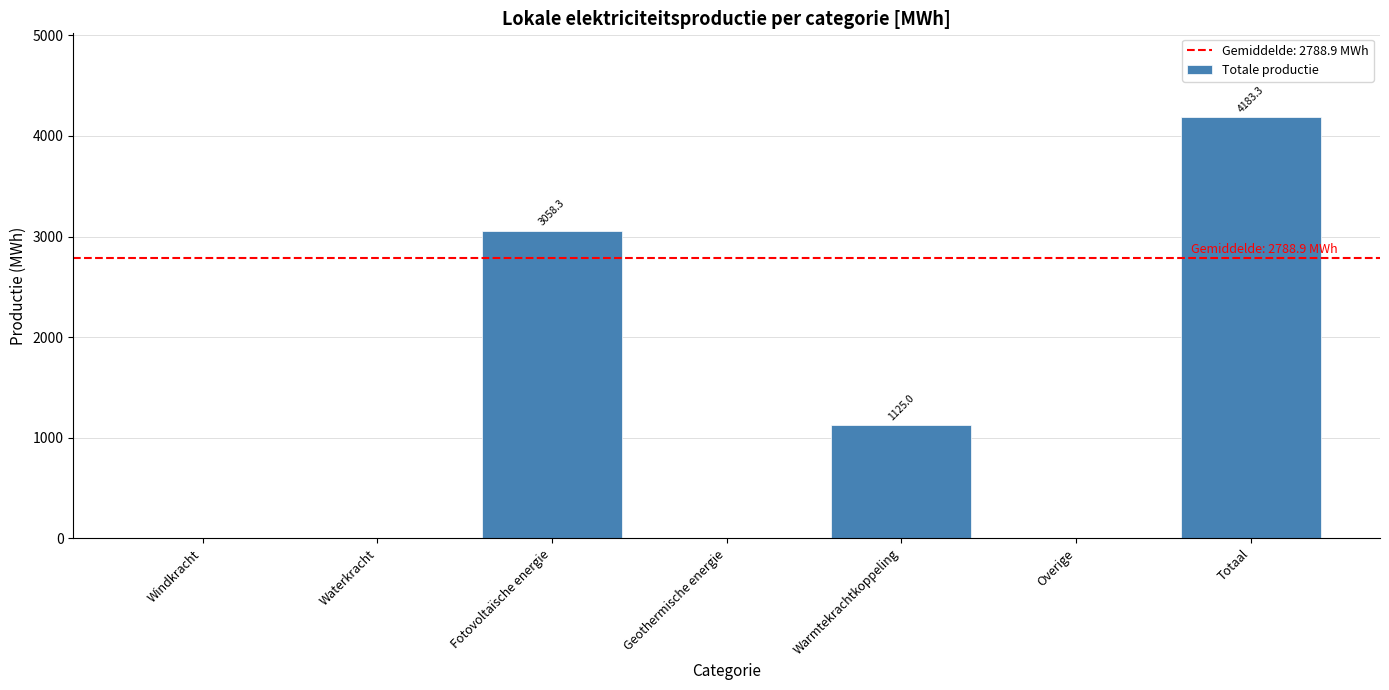

What is the sum of all values?

8366.7